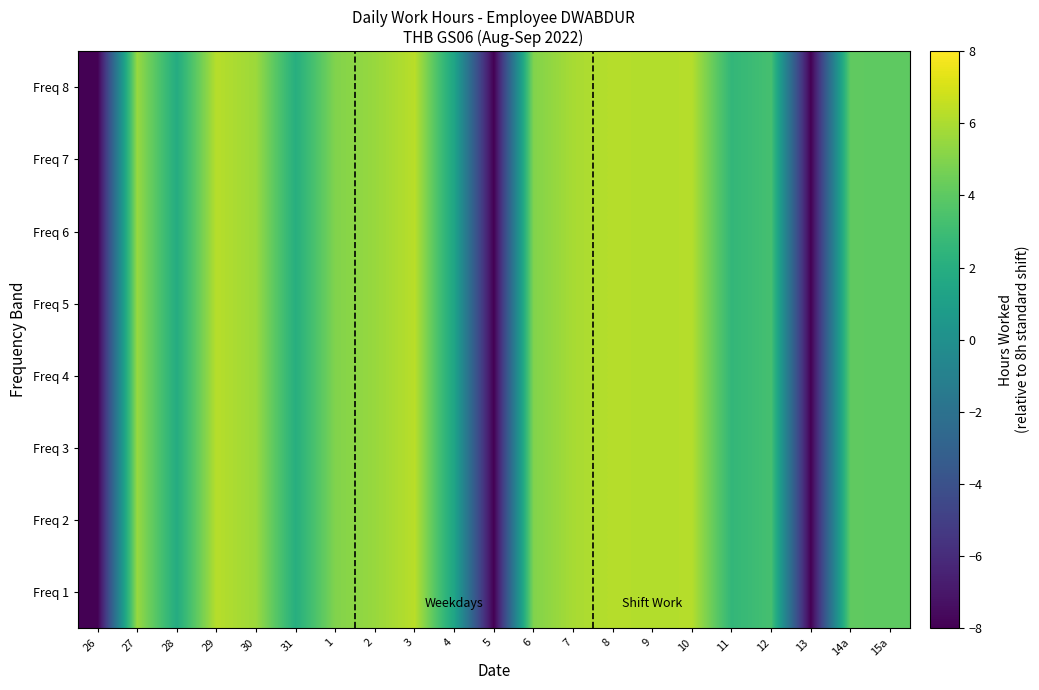

Reading left to right, transcribe all the data shown in this chart.

Freq 1: 26=-8.0	27=5.5	28=1.9	29=6.3	30=5.6	31=2.0	1=5.0	2=5.5	3=6.3	4=1.4	5=-8.0	6=5.0	7=5.9	8=6.2	9=6.1	10=6.2	11=2.6	12=3.3	13=-8.0	14a=4.1	15a=4.0
Freq 2: 26=-8.0	27=5.5	28=1.9	29=6.3	30=5.6	31=2.0	1=5.0	2=5.5	3=6.3	4=1.4	5=-8.0	6=5.0	7=5.9	8=6.2	9=6.1	10=6.2	11=2.6	12=3.3	13=-8.0	14a=4.1	15a=4.0
Freq 3: 26=-8.0	27=5.5	28=1.9	29=6.3	30=5.6	31=2.0	1=5.0	2=5.5	3=6.3	4=1.4	5=-8.0	6=5.0	7=5.9	8=6.2	9=6.1	10=6.2	11=2.6	12=3.3	13=-8.0	14a=4.1	15a=4.0
Freq 4: 26=-8.0	27=5.5	28=1.9	29=6.3	30=5.6	31=2.0	1=5.0	2=5.5	3=6.3	4=1.4	5=-8.0	6=5.0	7=5.9	8=6.2	9=6.1	10=6.2	11=2.6	12=3.3	13=-8.0	14a=4.1	15a=4.0
Freq 5: 26=-8.0	27=5.5	28=1.9	29=6.3	30=5.6	31=2.0	1=5.0	2=5.5	3=6.3	4=1.4	5=-8.0	6=5.0	7=5.9	8=6.2	9=6.1	10=6.2	11=2.6	12=3.3	13=-8.0	14a=4.1	15a=4.0
Freq 6: 26=-8.0	27=5.5	28=1.9	29=6.3	30=5.6	31=2.0	1=5.0	2=5.5	3=6.3	4=1.4	5=-8.0	6=5.0	7=5.9	8=6.2	9=6.1	10=6.2	11=2.6	12=3.3	13=-8.0	14a=4.1	15a=4.0
Freq 7: 26=-8.0	27=5.5	28=1.9	29=6.3	30=5.6	31=2.0	1=5.0	2=5.5	3=6.3	4=1.4	5=-8.0	6=5.0	7=5.9	8=6.2	9=6.1	10=6.2	11=2.6	12=3.3	13=-8.0	14a=4.1	15a=4.0
Freq 8: 26=-8.0	27=5.5	28=1.9	29=6.3	30=5.6	31=2.0	1=5.0	2=5.5	3=6.3	4=1.4	5=-8.0	6=5.0	7=5.9	8=6.2	9=6.1	10=6.2	11=2.6	12=3.3	13=-8.0	14a=4.1	15a=4.0